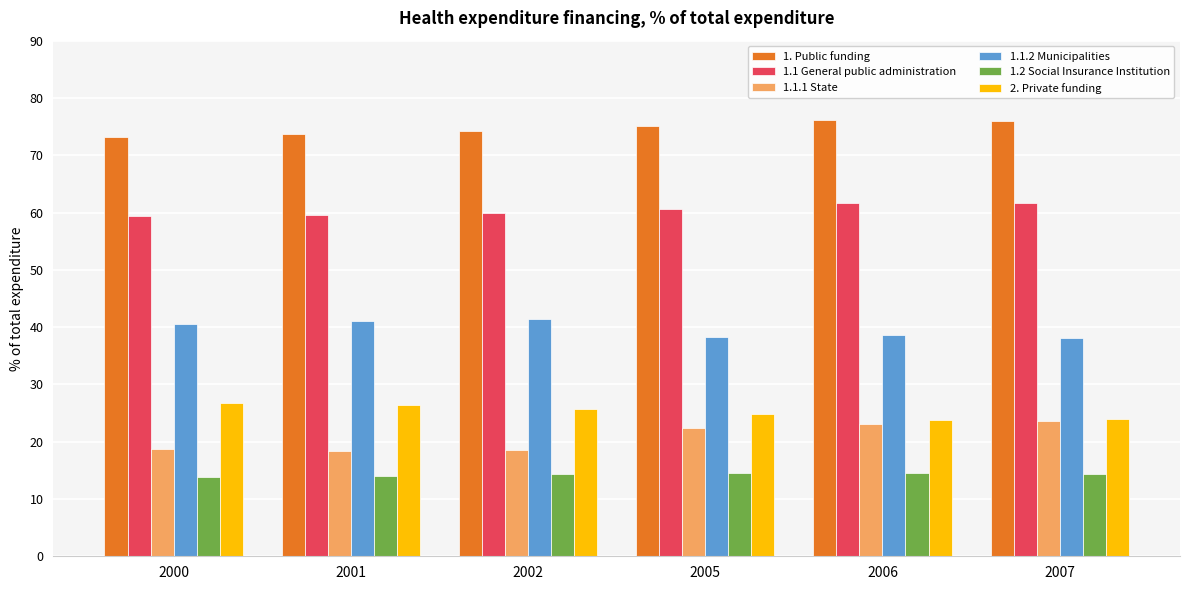

Which series has the widest spread of values?

1.1.1 State